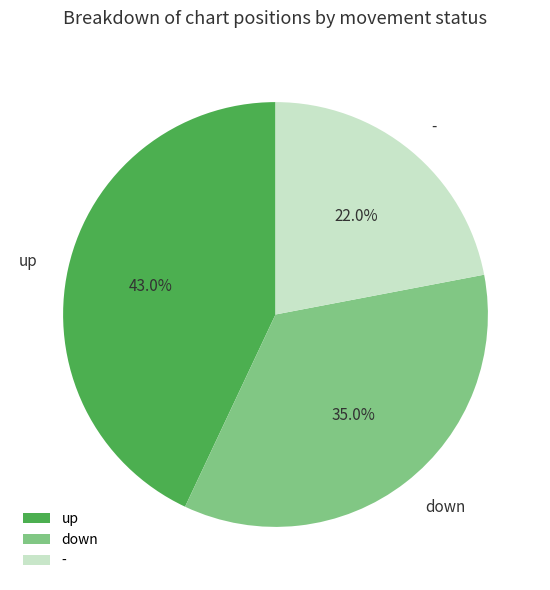

What is the total percentage of up and down?

78.0%